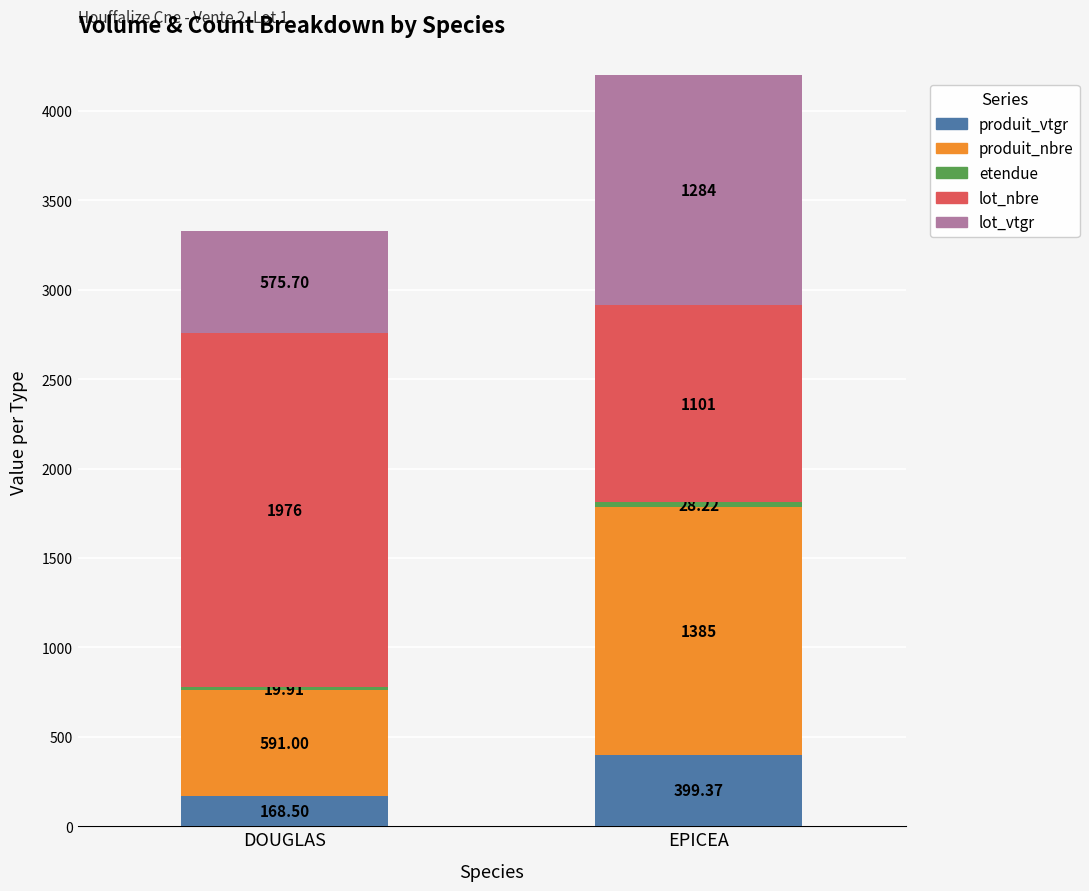

How many series are shown in this chart?

5